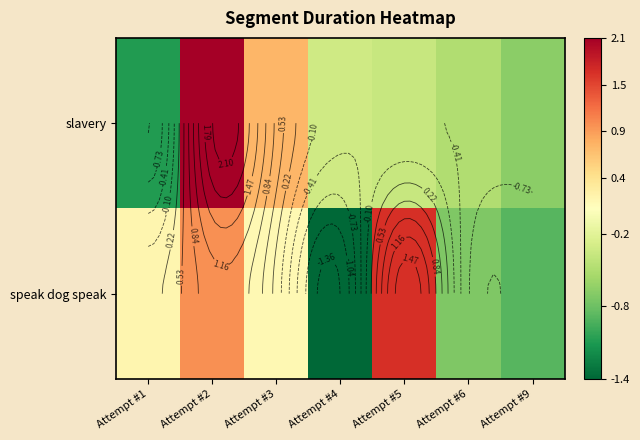

What is the greatest value displayed?

2.1